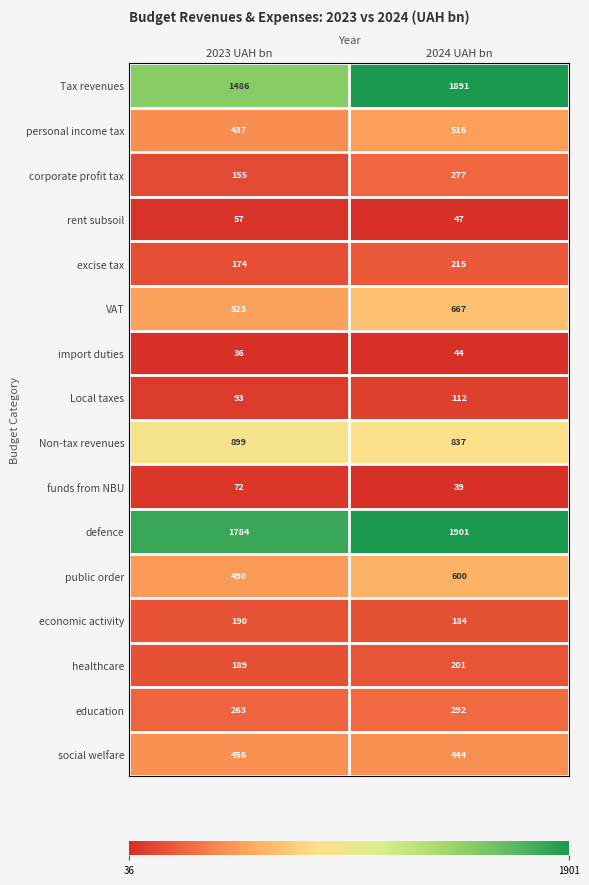

The value of personal income tax at 2024 UAH bn is 516. True or false?

True